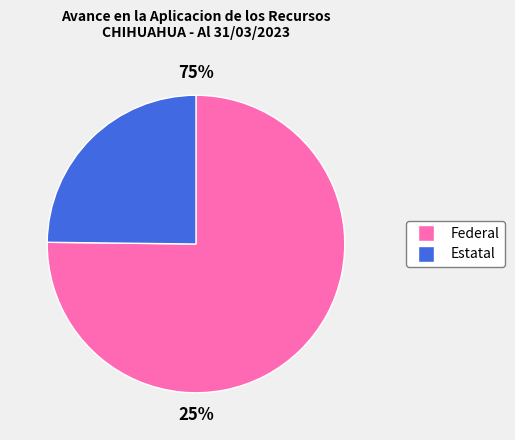

Rank the categories by value from lowest to highest.

Estatal, Federal